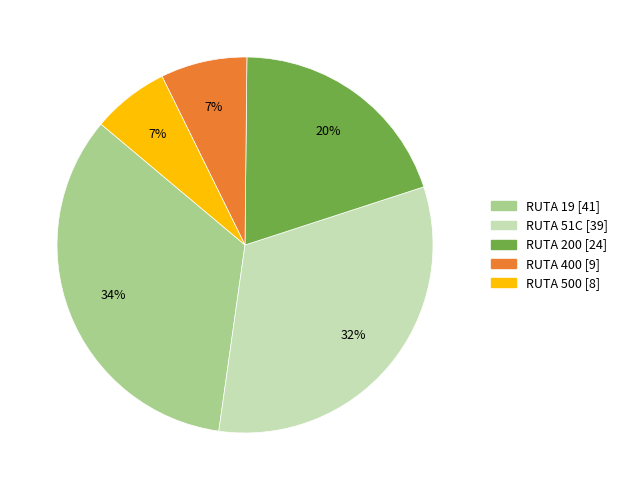

Which slice is the largest?

RUTA 19